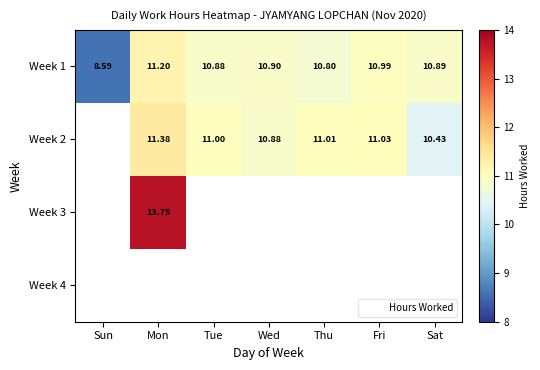

List the labels in order of Week 1 value, smallest first.

Sun, Thu, Tue, Sat, Wed, Fri, Mon